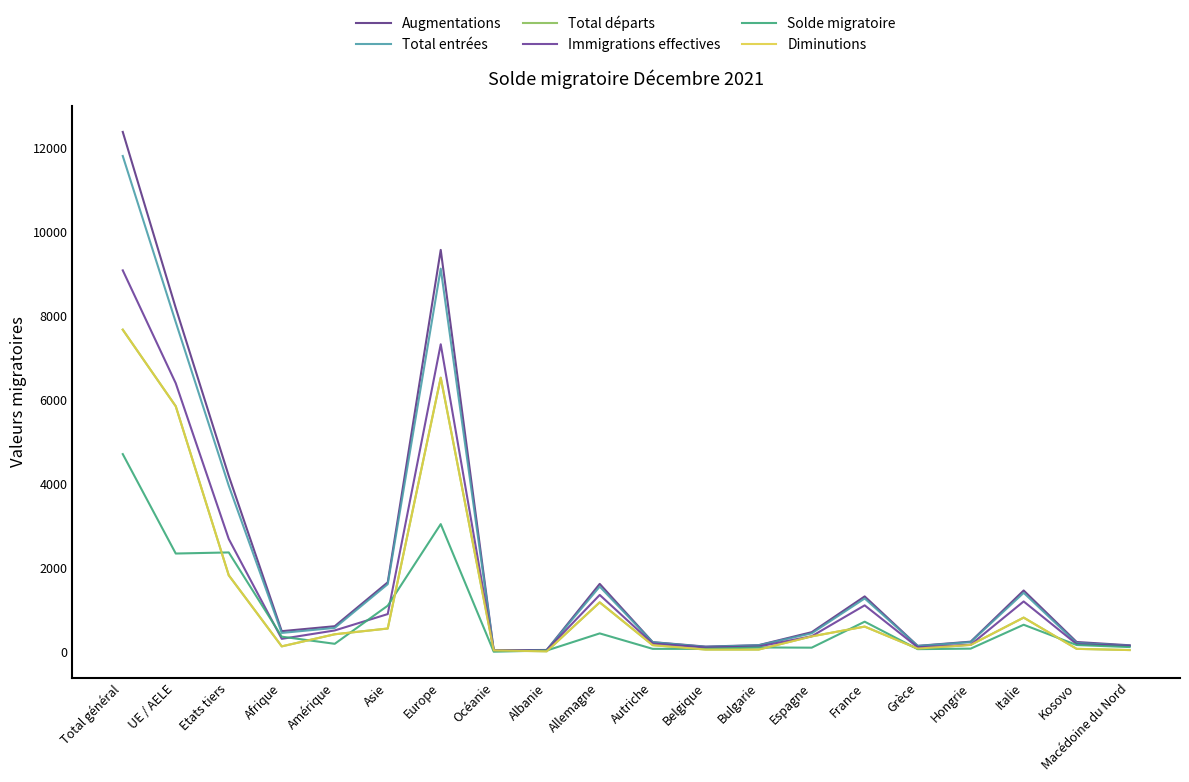

Does the chart have visible grid lines?

No